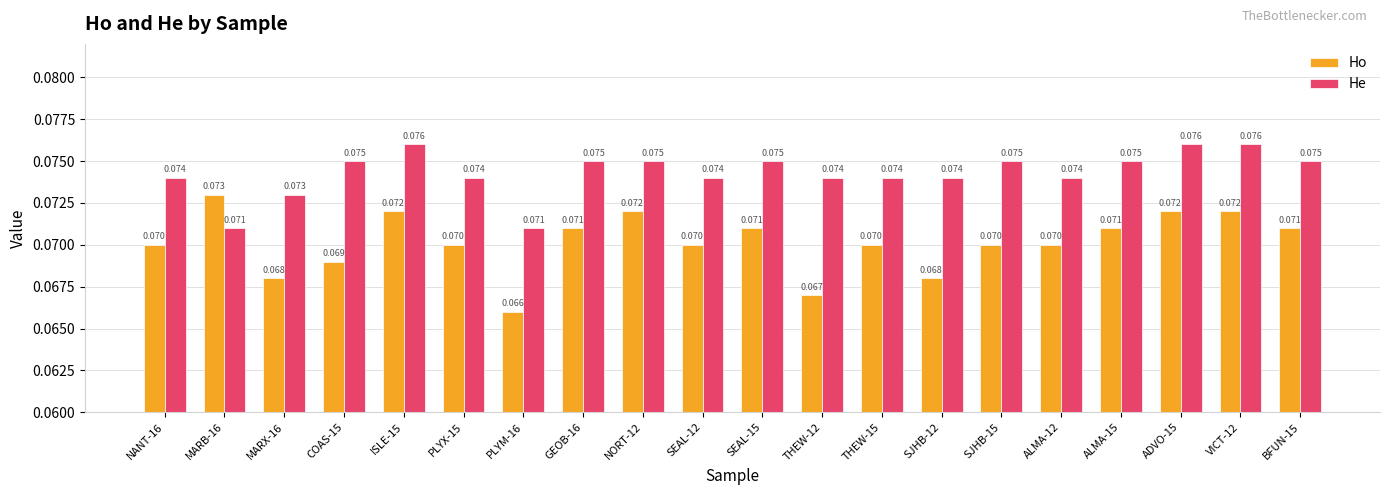

Does the chart contain stacked bars?

No